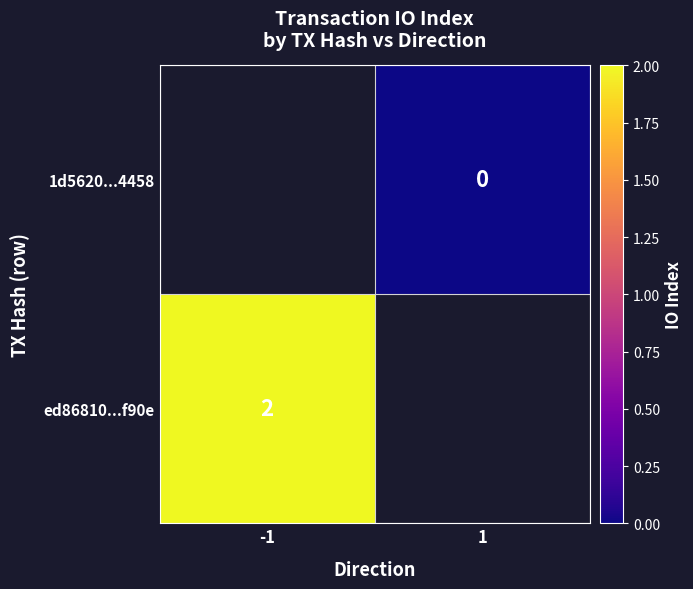

The ed86810...f90e series shows 2 at -1. True or false?

True